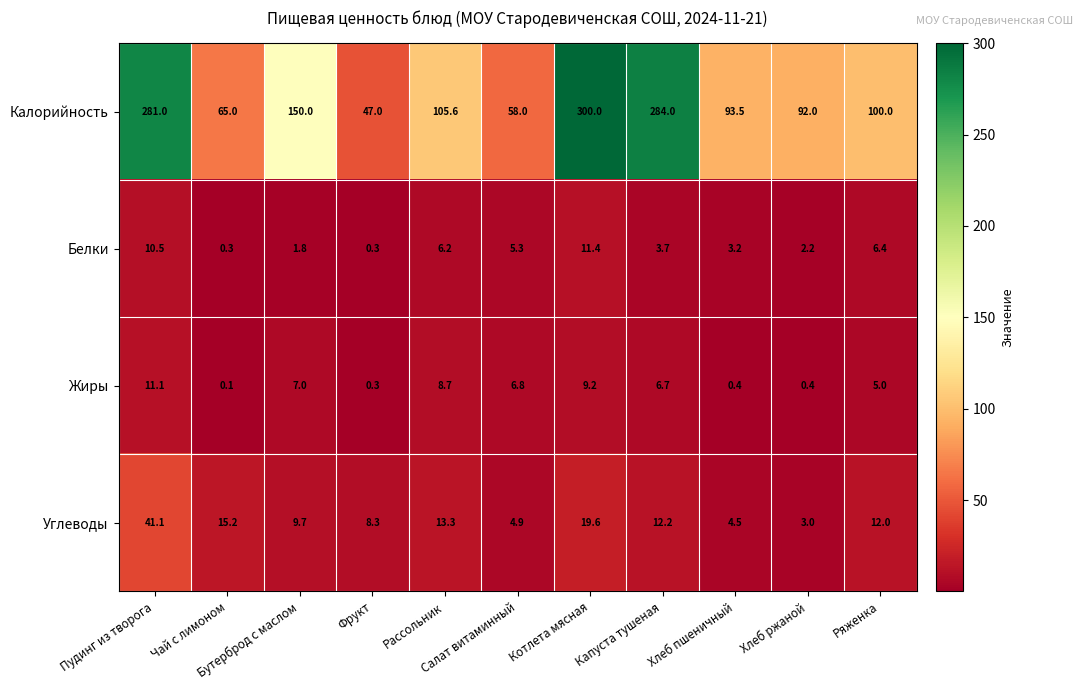

What is the average value of the Калорийность series?

143.3